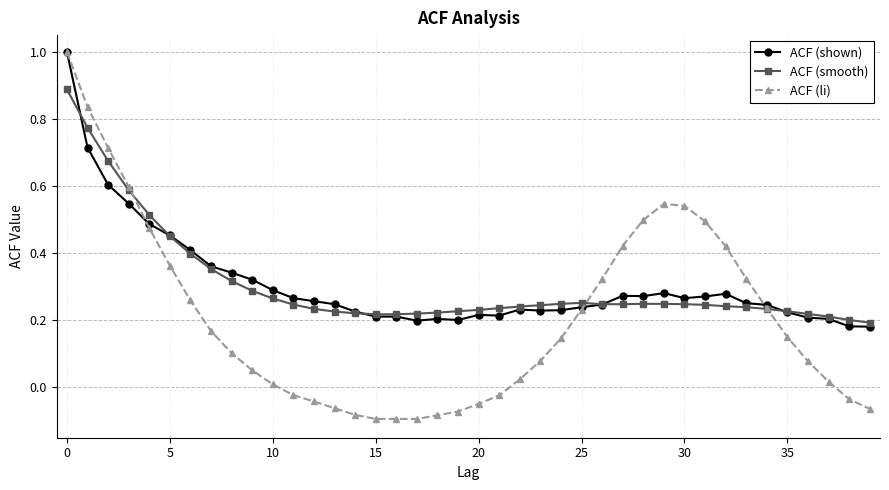

Which series has the widest spread of values?

ACF (li)